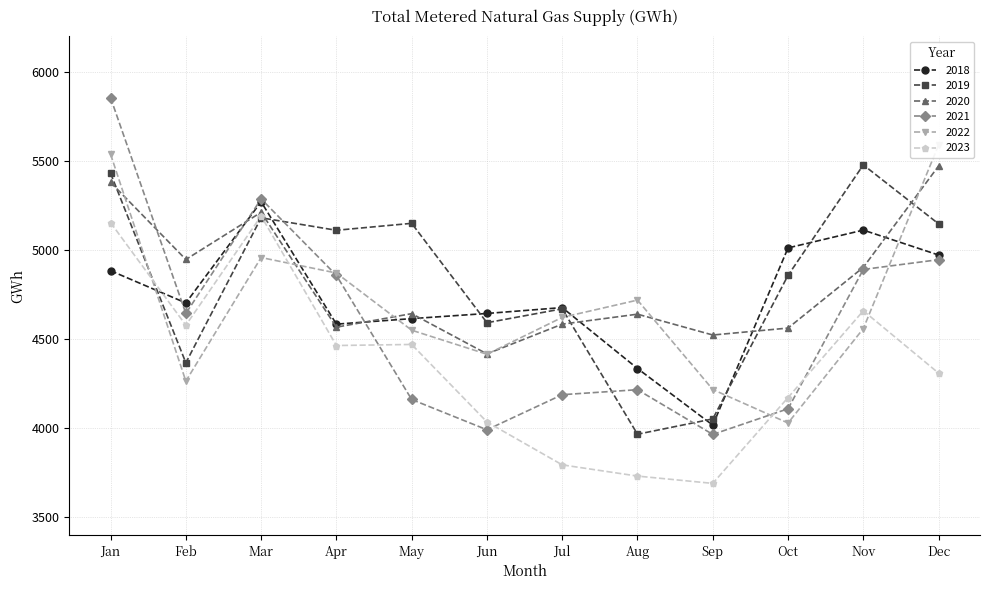

After their last crossing, which series has the higher values: 2018 or 2020?

2020